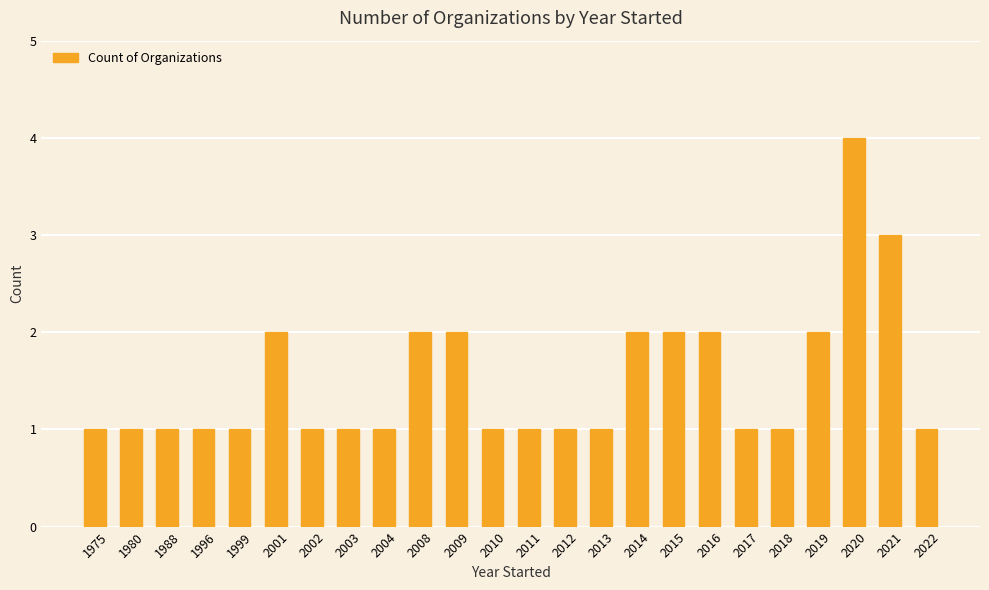

What is the value of the 23rd bar from the left?

3